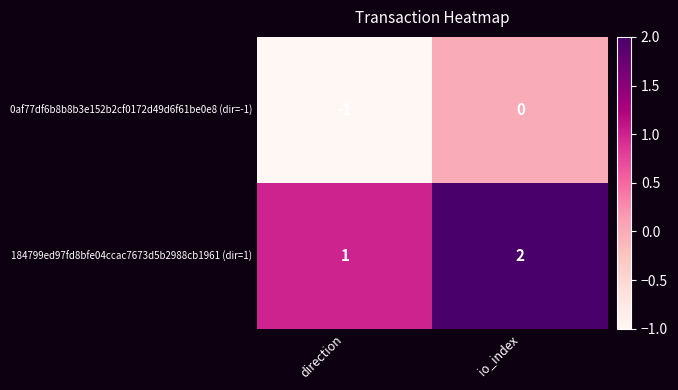

The value of 0af77df6b8b8b3e152b2cf0172d49d6f61be0e8 (dir=-1) at direction is -1. True or false?

True